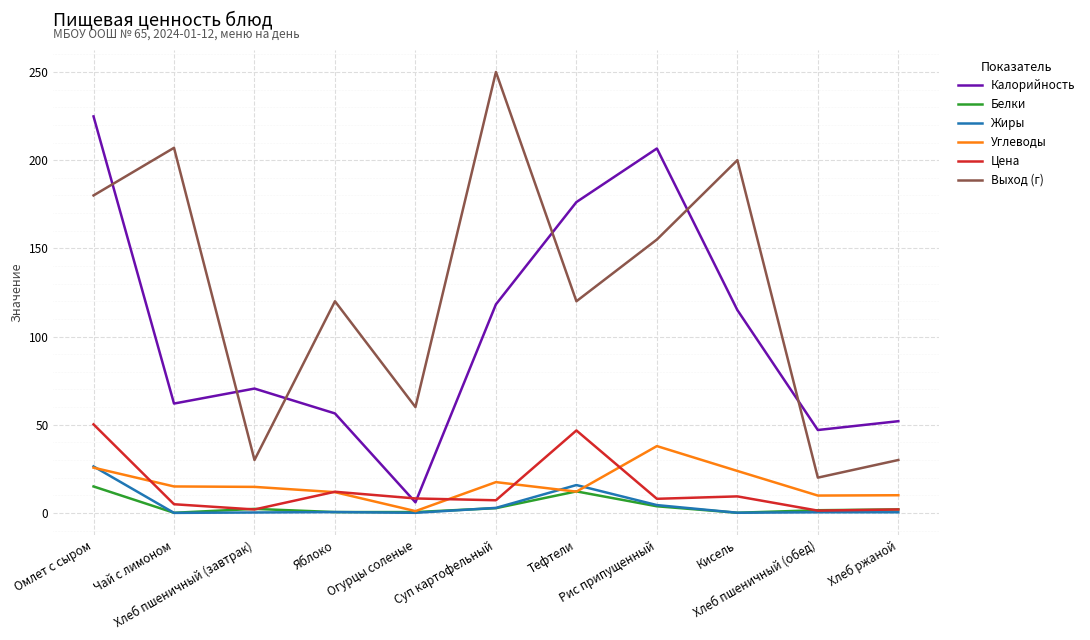

What are all the series names shown in the legend?

Калорийность, Белки, Жиры, Углеводы, Цена, Выход (г)